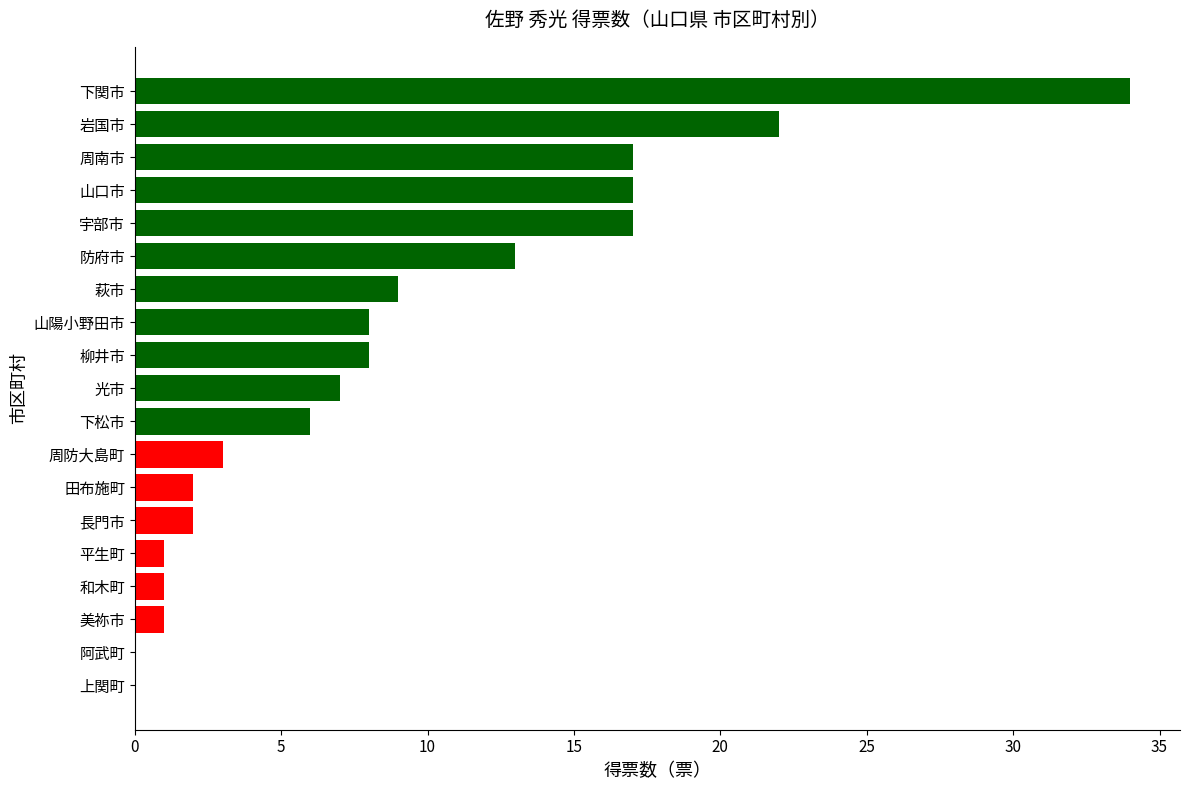

What is the sum of the values at 長門市 and 光市?

9